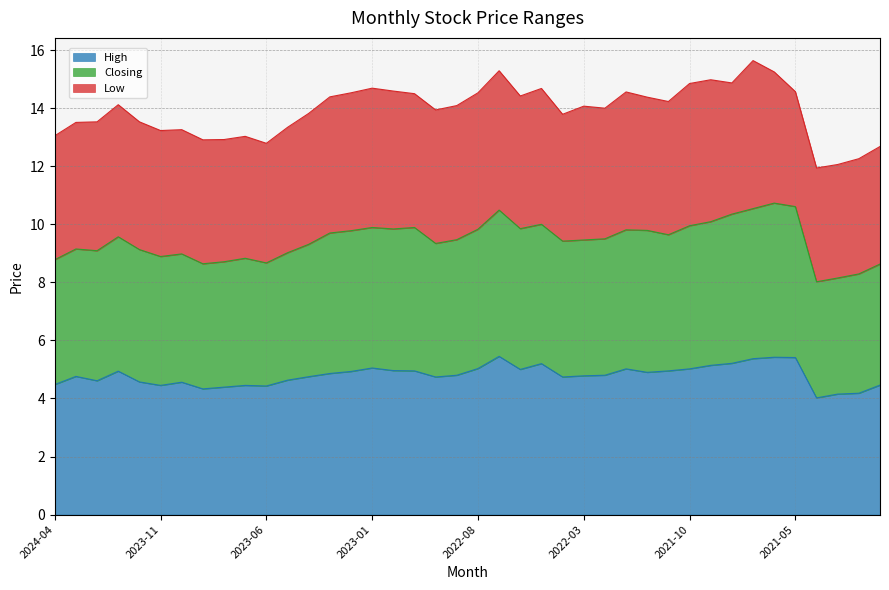

What is the total value across all series at 2023-01?

14.7